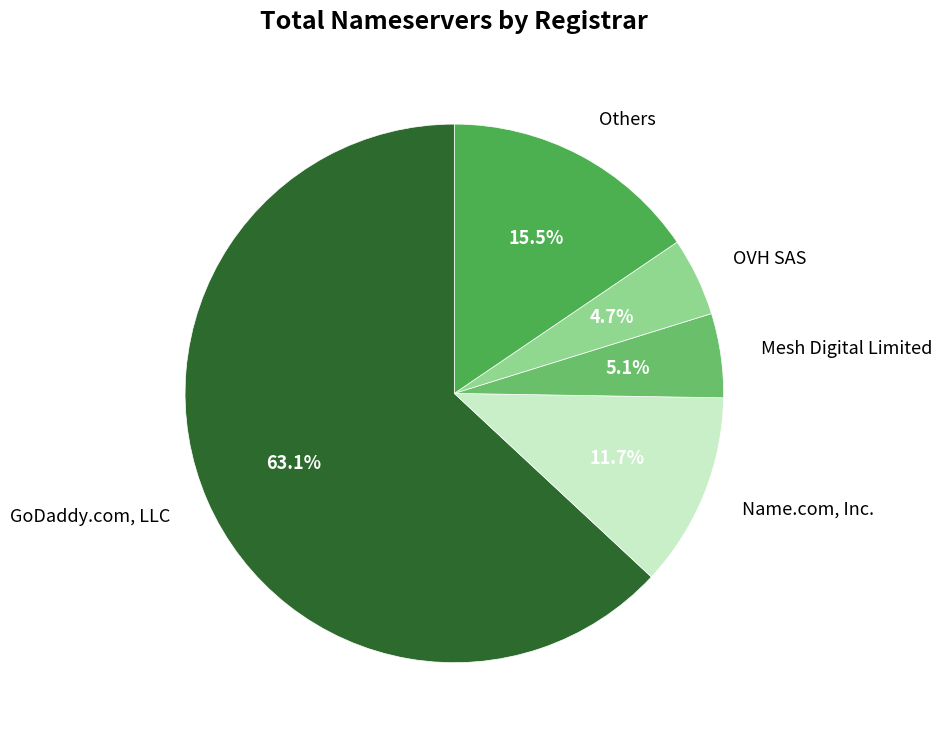

Is GoDaddy.com, LLC the majority of the pie?

Yes